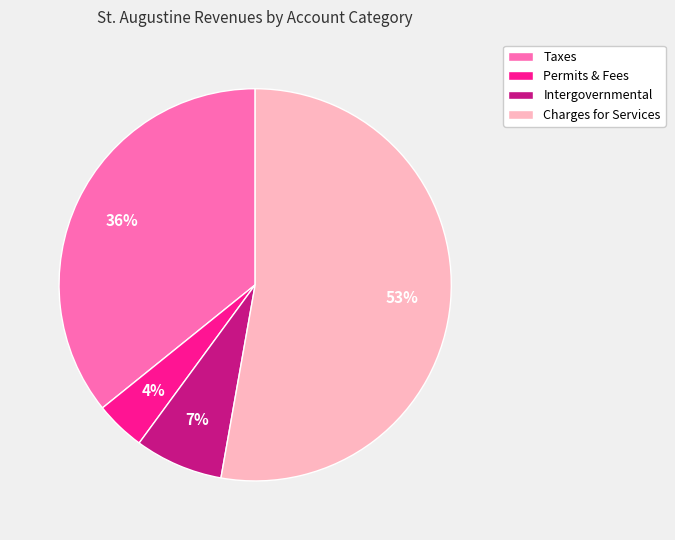

What is the ratio of the value at Intergovernmental to the value at Permits & Fees?

1.8